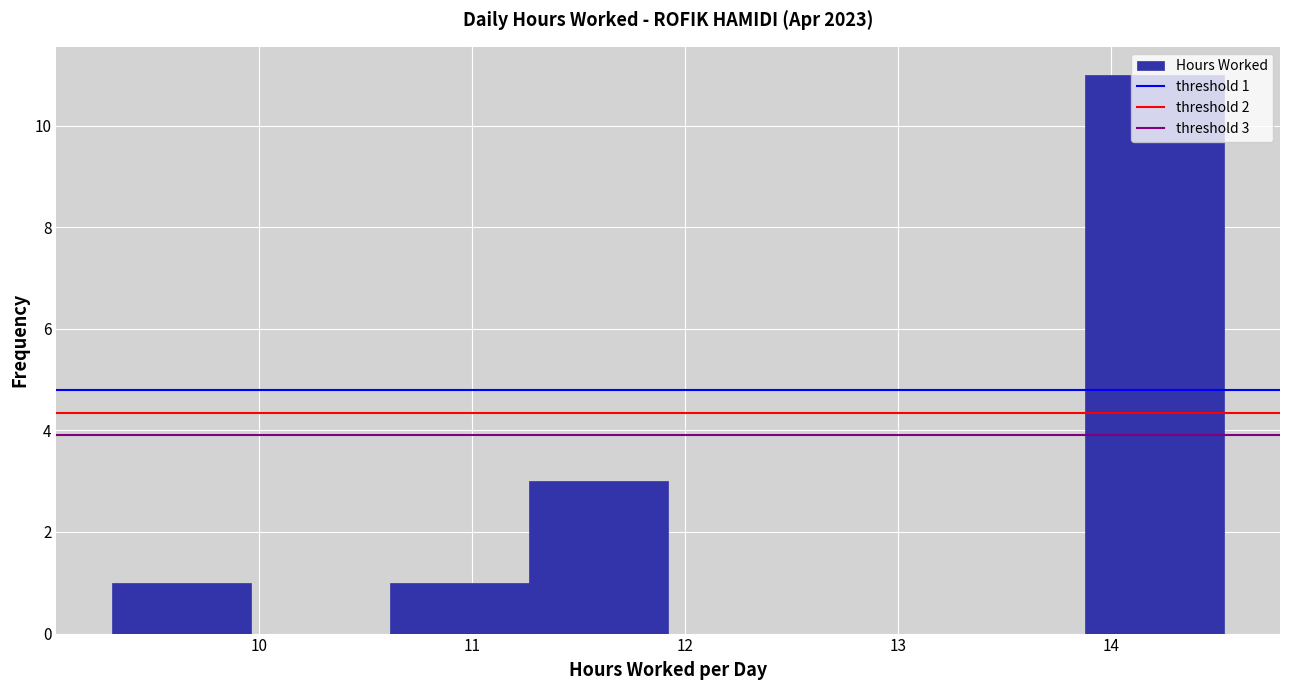

Over which range of the x-axis is the bar tallest?

13.9 to 14.5